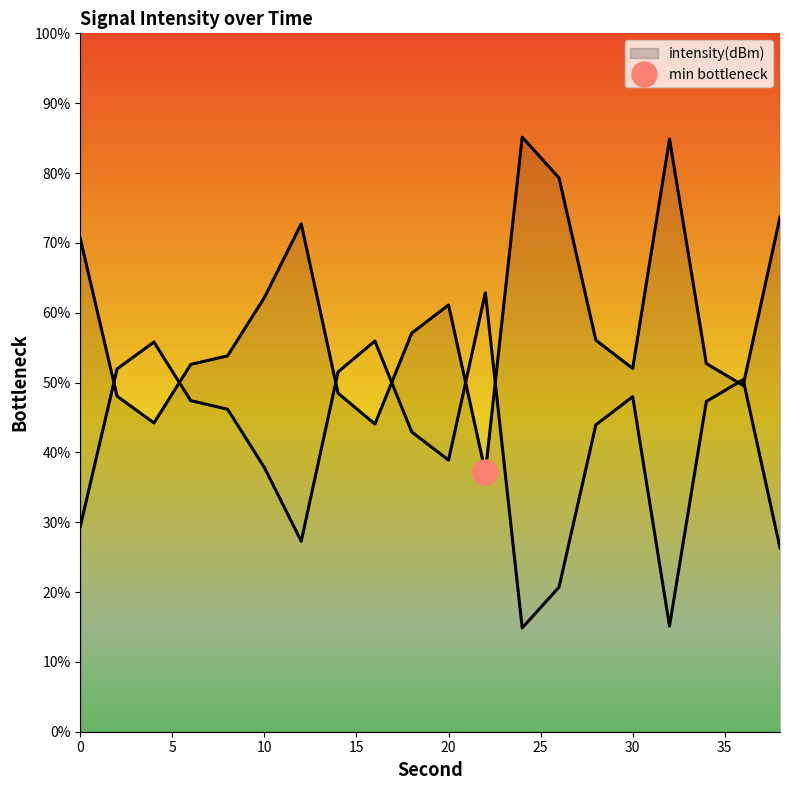

True or false: the data has more than 0 interior local peaks.

True